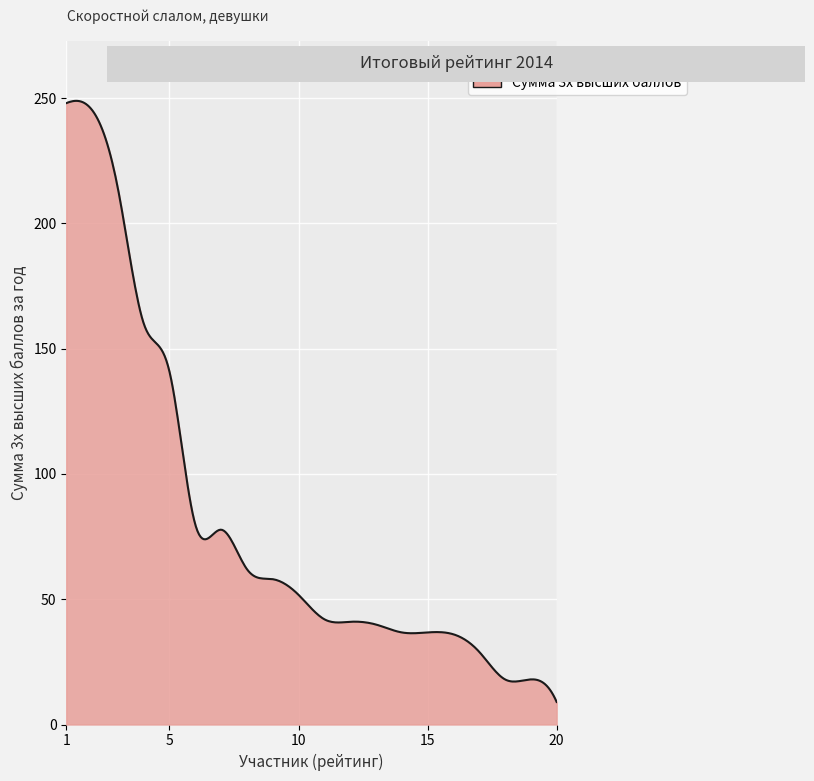

What is the smallest value displayed?

9.0